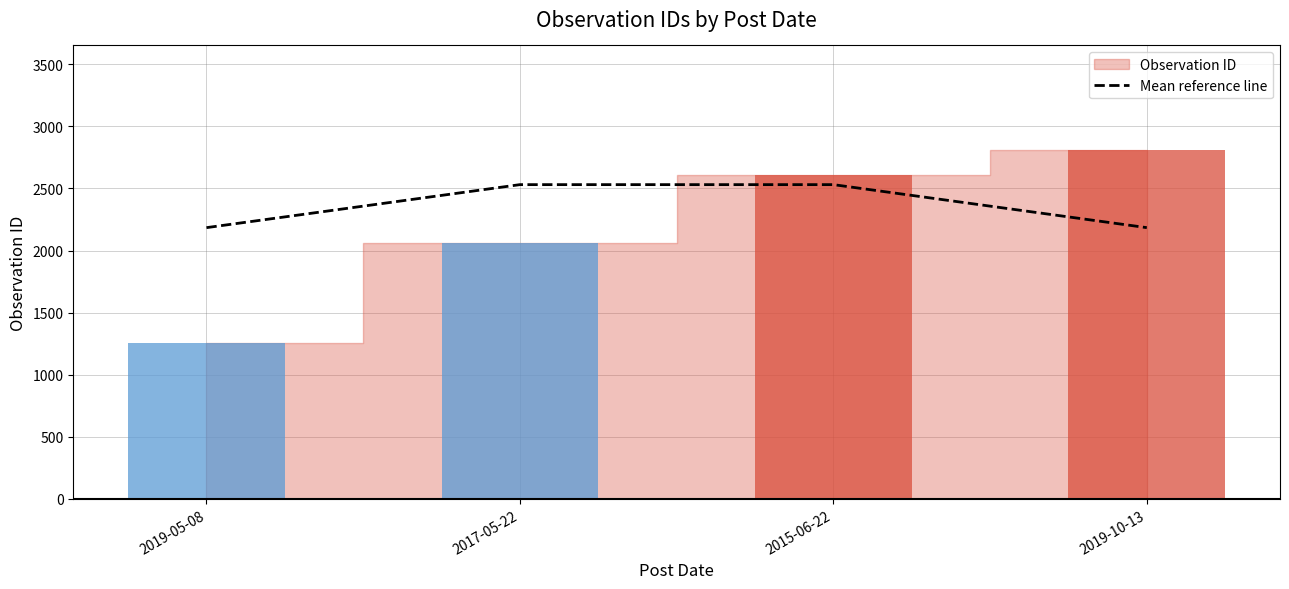

Count the number of values greater than 2530.

2